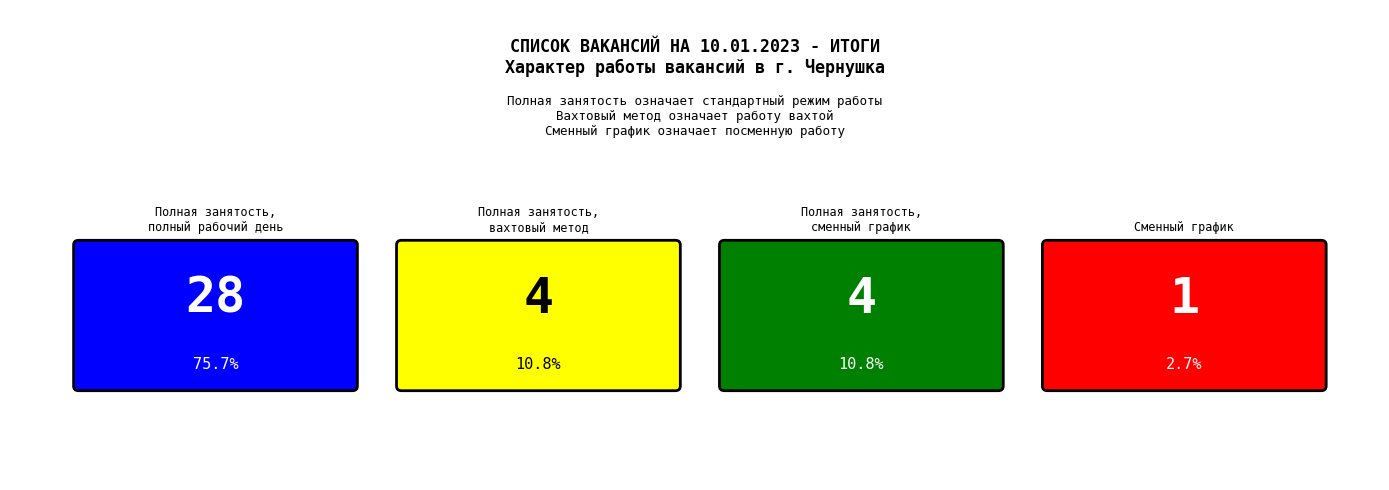

Is it true that the value at Полная занятость, полный рабочий день is 28?

True